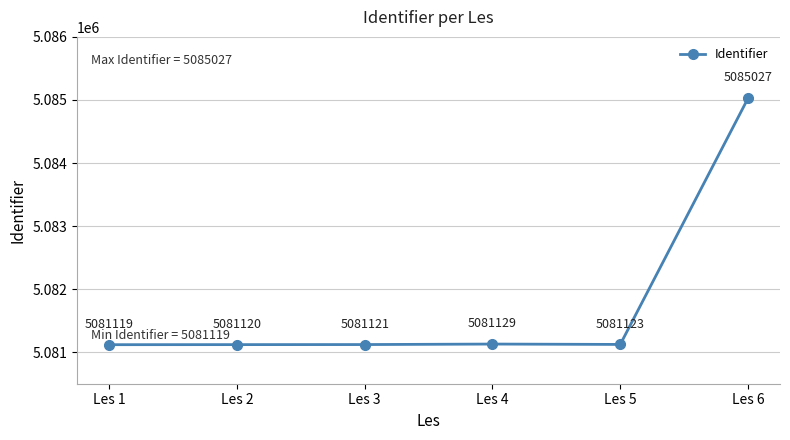

Is this an area chart (filled region under the line)?

No